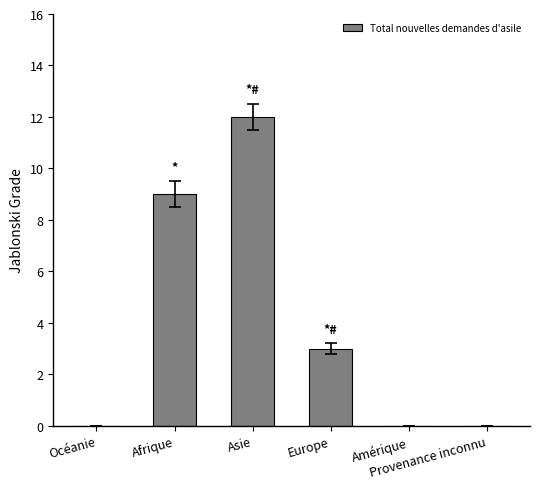

The chart shows a value of 16 at Asie. True or false?

False